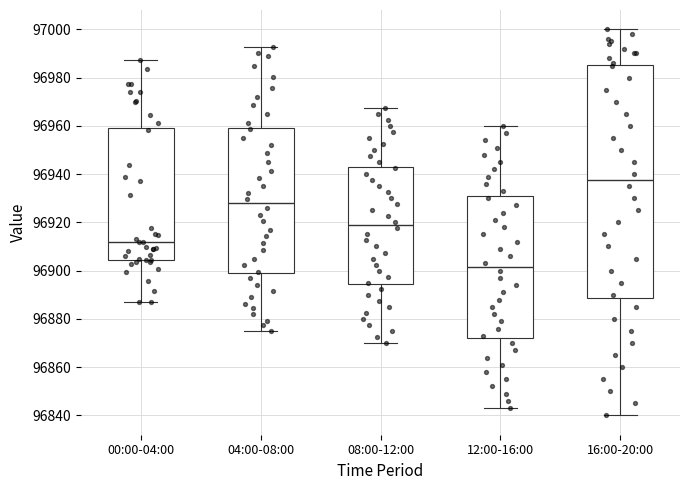

Reading left to right, transcribe this box plot: for each box, give where its median line is, the range the box spans, and where its two whiskers end, as read against the y-axis. The values are not printed on the chart, so give them approximately, as read against the axis.

00:00-04:00: median 96912, box 96904 to 96960, whiskers 96886 to 96988
04:00-08:00: median 96928, box 96898 to 96960, whiskers 96876 to 96992
08:00-12:00: median 96918, box 96894 to 96944, whiskers 96870 to 96968
12:00-16:00: median 96902, box 96872 to 96930, whiskers 96844 to 96960
16:00-20:00: median 96938, box 96888 to 96986, whiskers 96840 to 97000